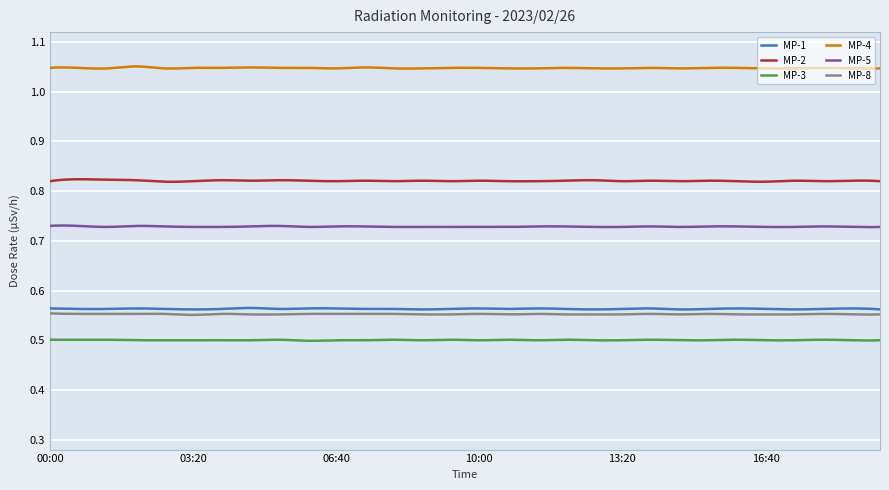

Rank the series by their maximum value, from highest to lowest.

MP-4, MP-2, MP-5, MP-1, MP-8, MP-3